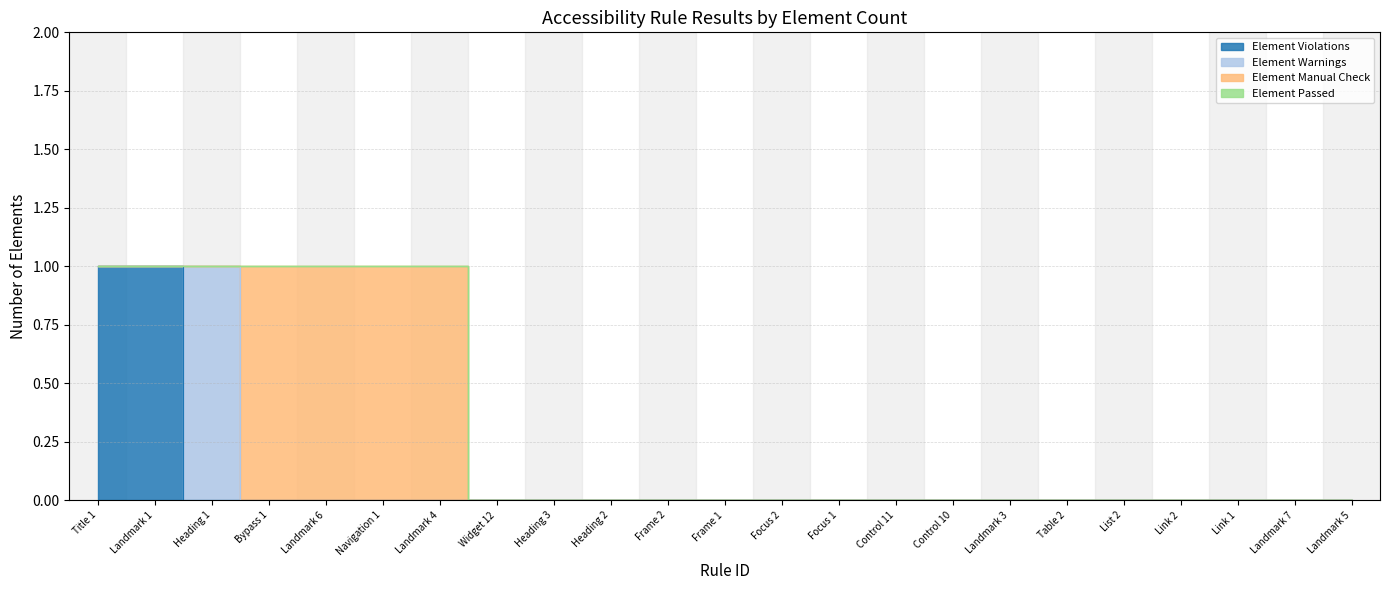

At which label is Element Manual Check closest to 0?

Title 1